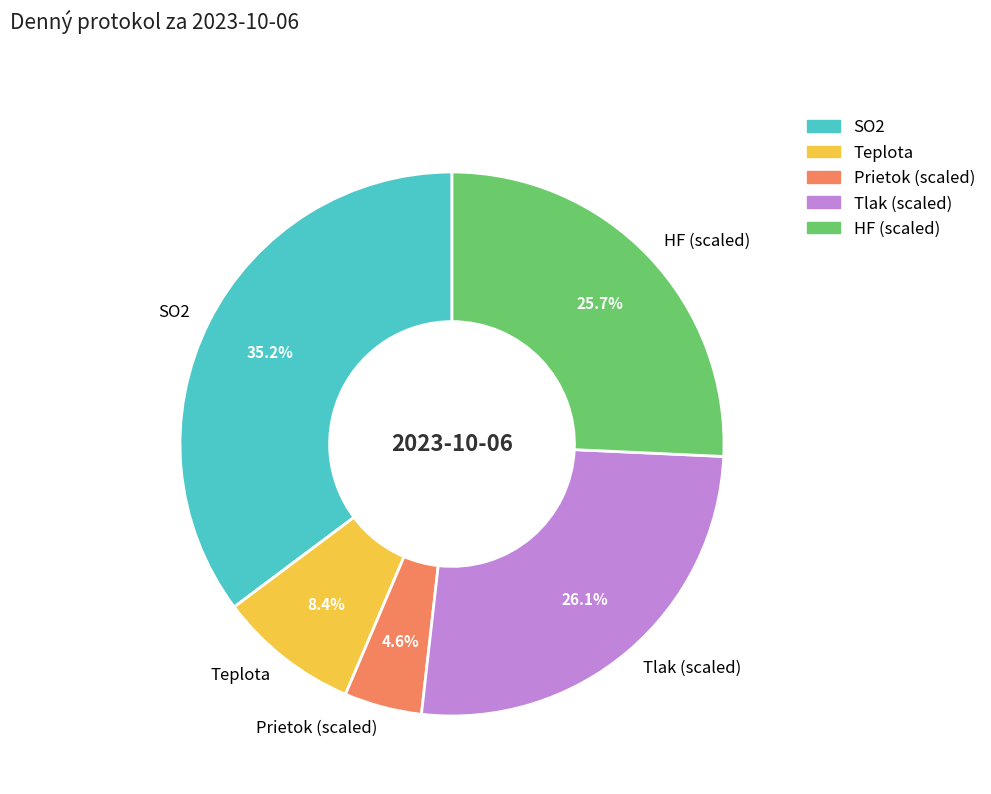

How many segments does this pie chart have?

5